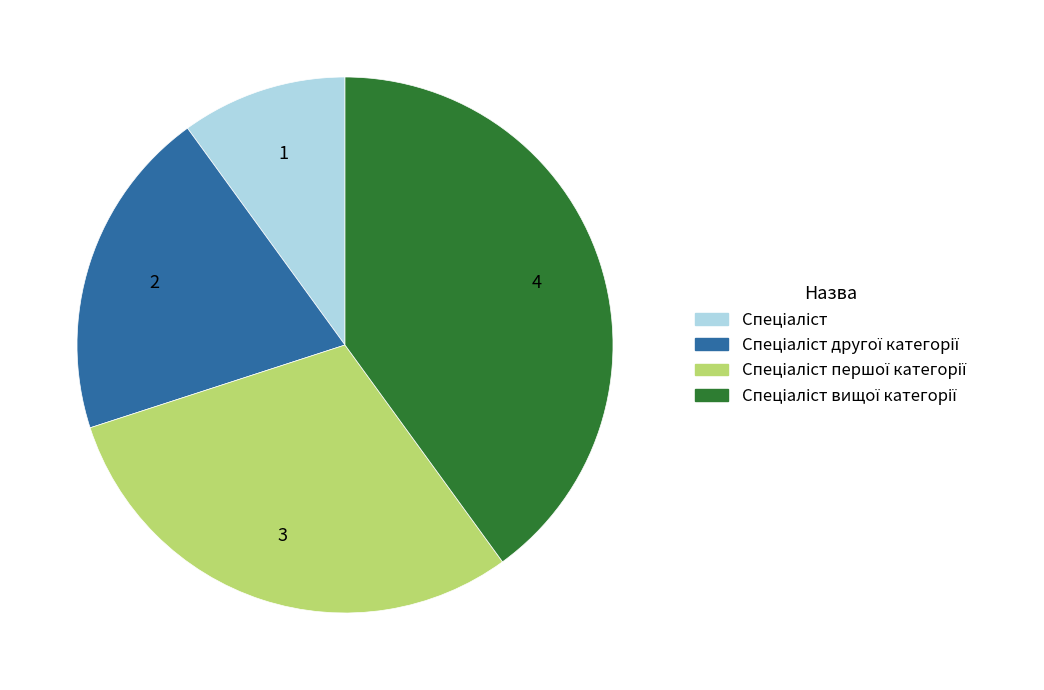

Is there any slice that represents more than half of the pie?

No